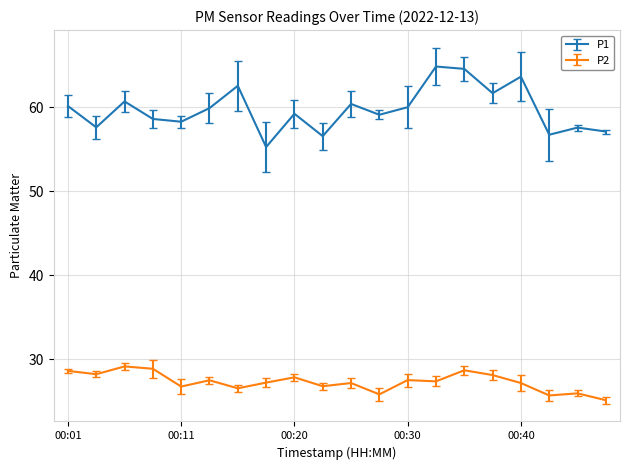

Which series has the widest spread of values?

P1